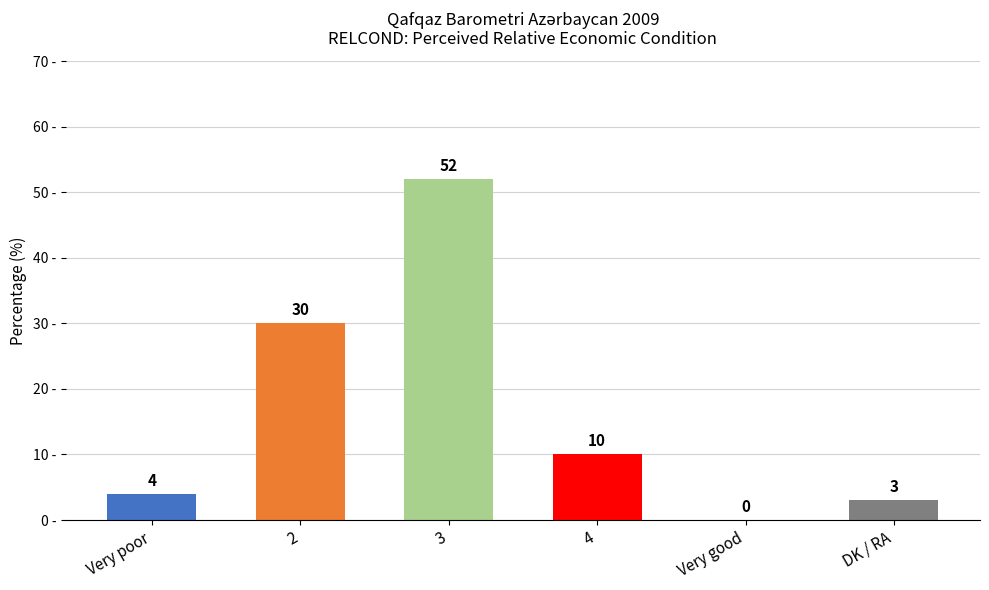

Are the bars horizontal?

No